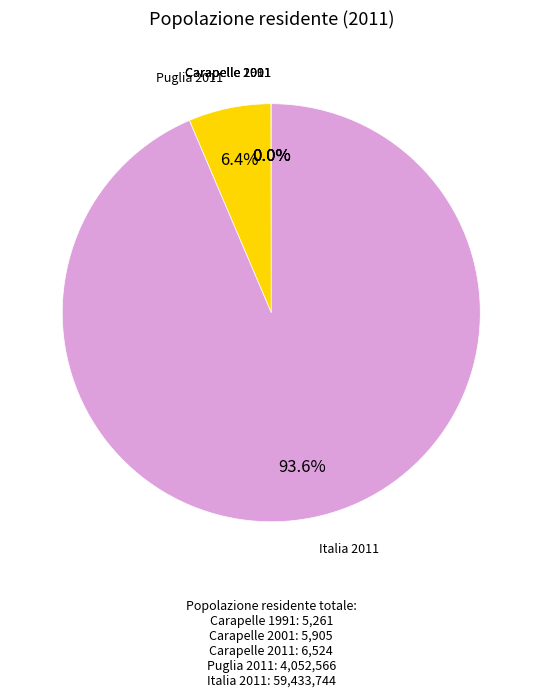

Is there any slice that represents more than half of the pie?

Yes